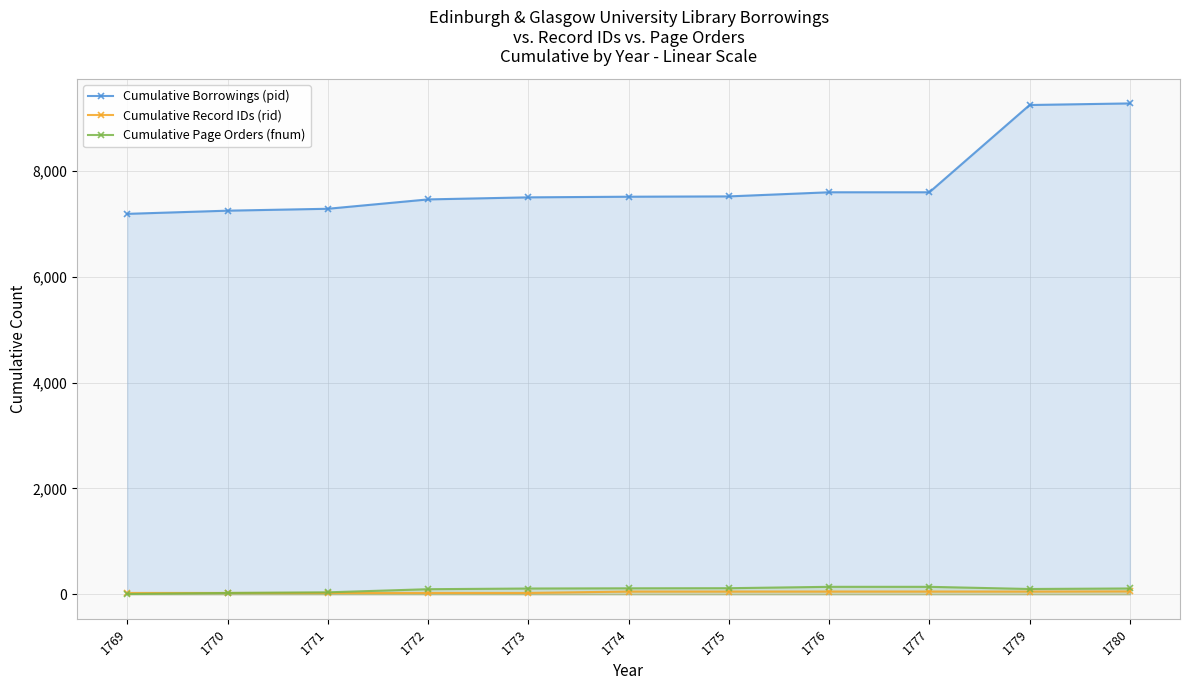

Count the Cumulative Record IDs (rid) values in the range 25 to 52.

10